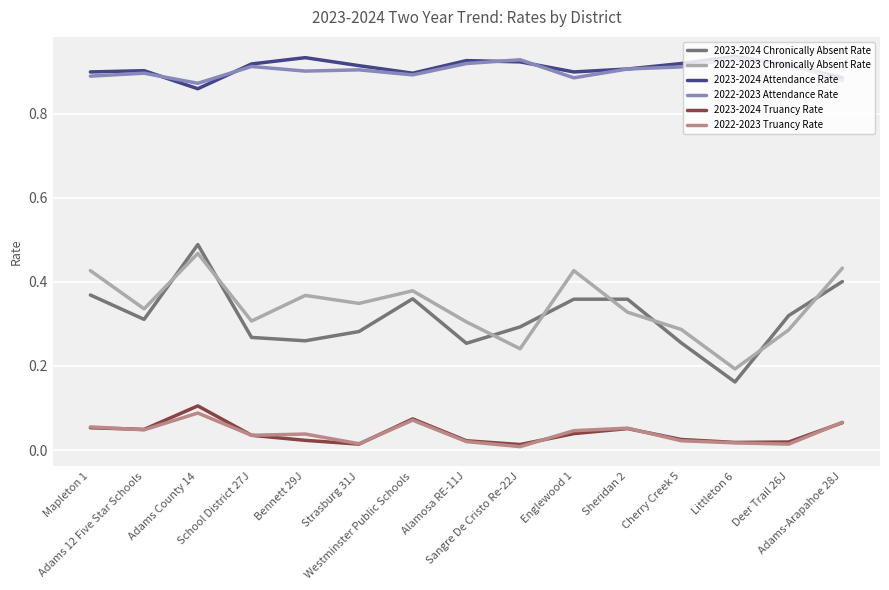

At which label is 2023-2024 Attendance Rate closest to 0?

Adams County 14